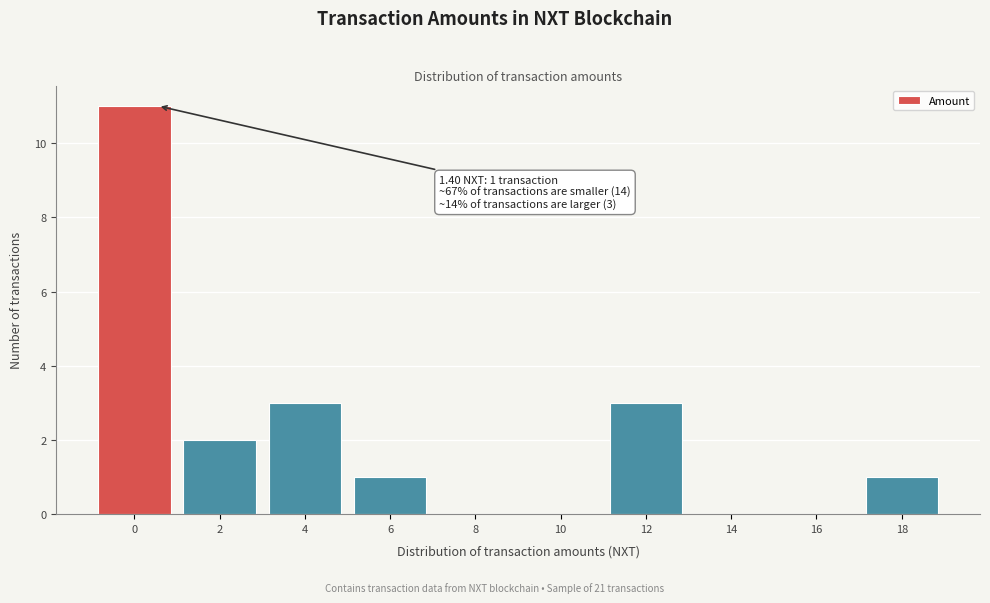

Reading left to right, transcribe all the data shown in this chart.

0=11	2=2	4=3	6=1	8=0	10=0	12=3	14=0	16=0	18=1